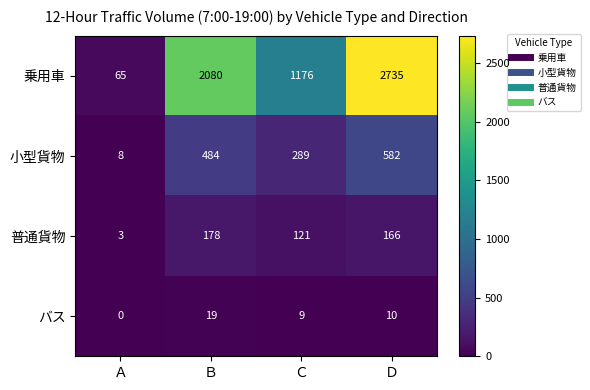

Which series has the largest range (max minus min)?

乗用車